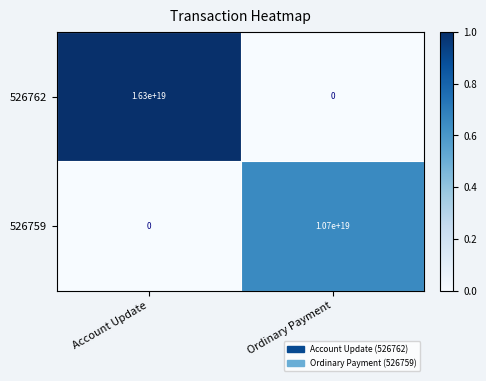

Which series has the largest range (max minus min)?

526762